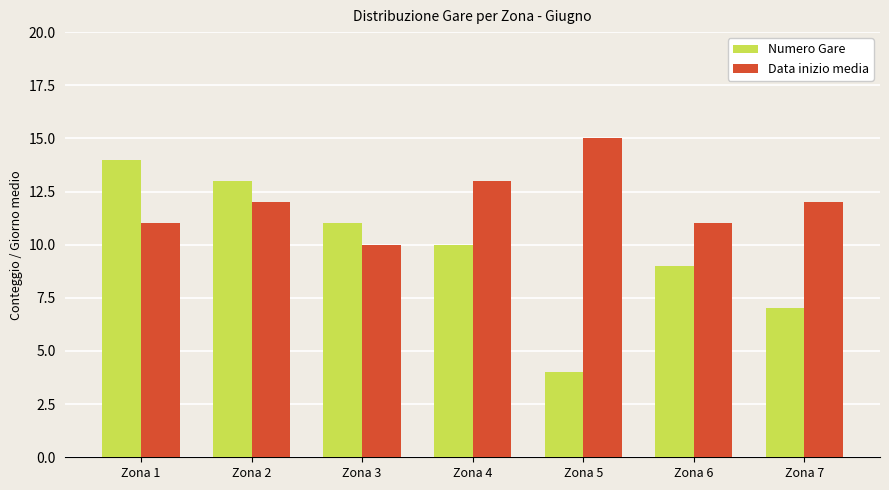

How many categories are shown in the chart?

7